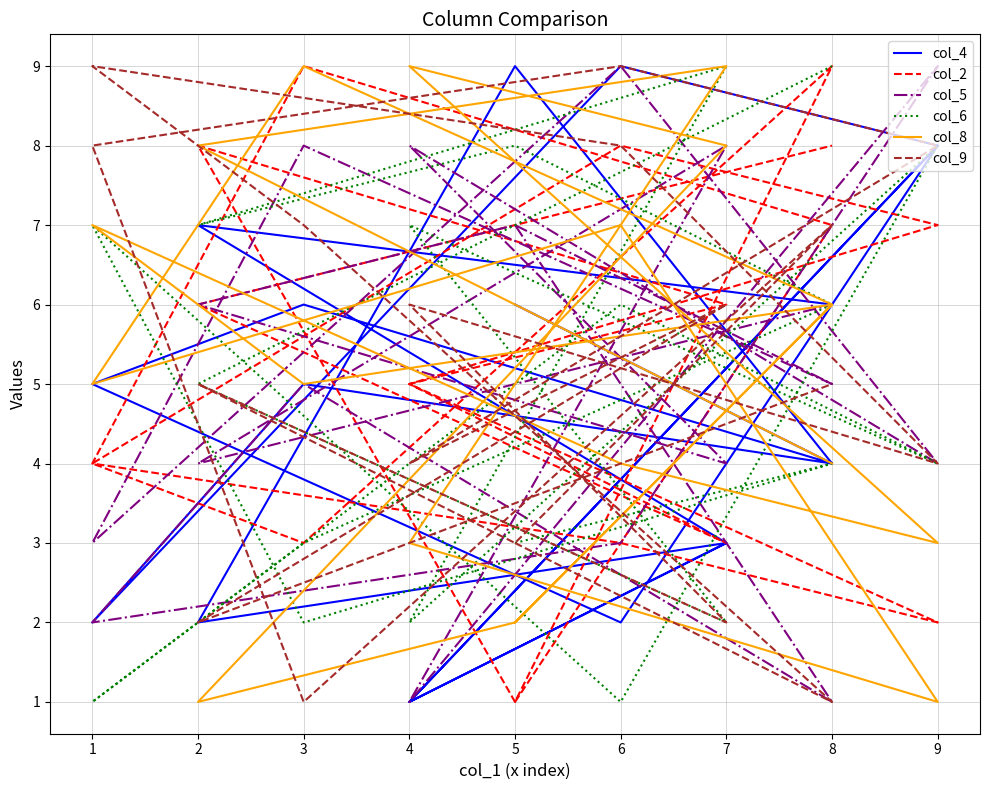

What is the sum of the col_8 values at 9 and 8?

7